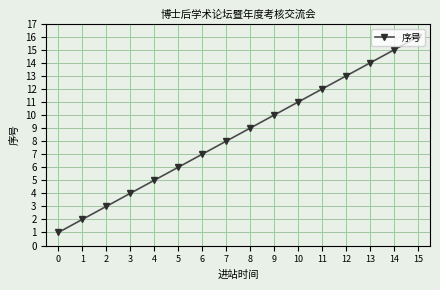

Which label corresponds to the largest value in the chart?

15